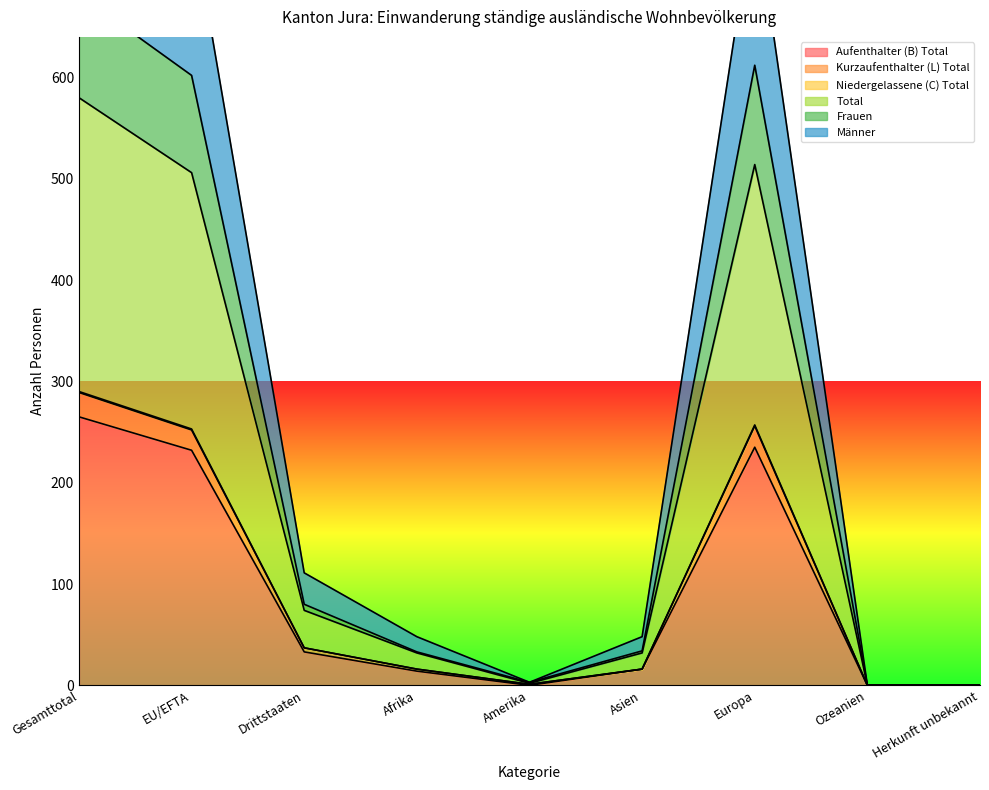

What is the total value across all series at Afrika?

159